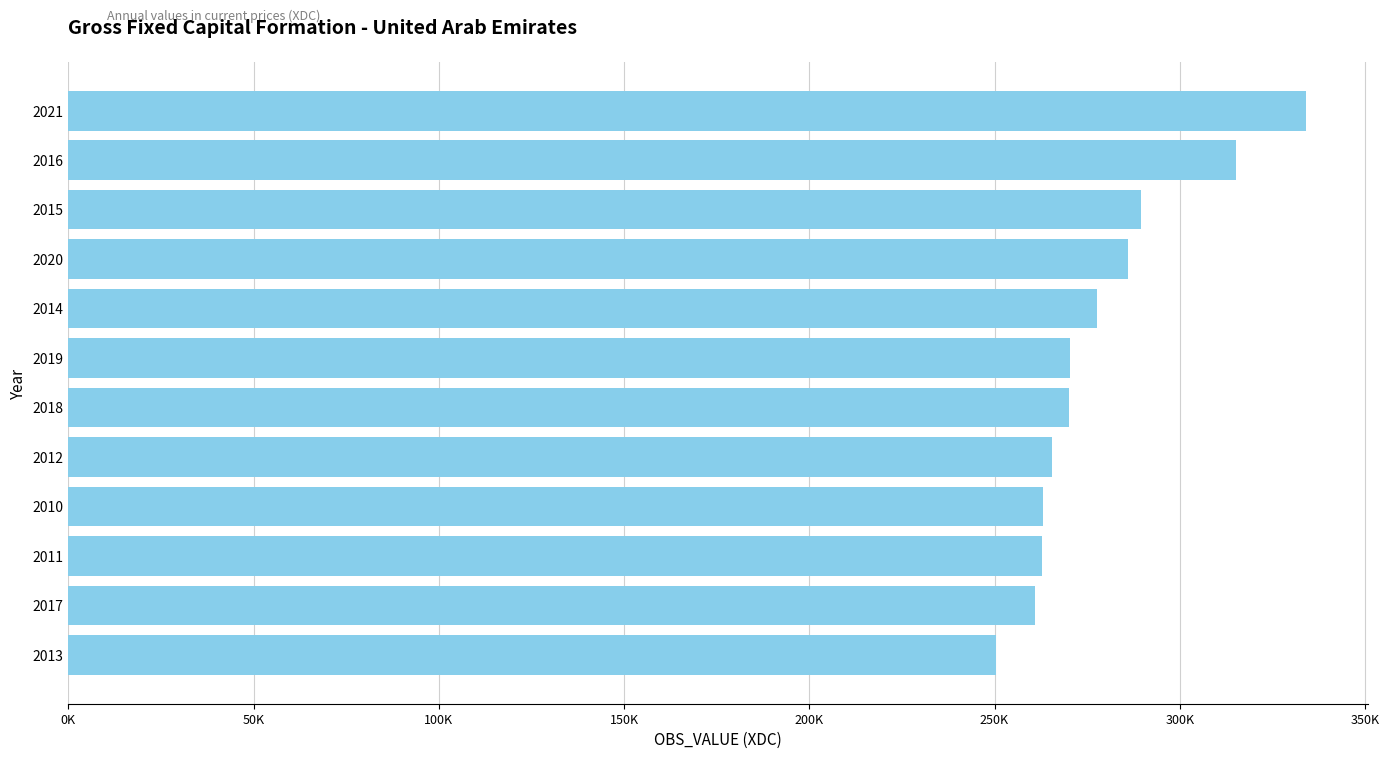

Are the bars horizontal?

Yes